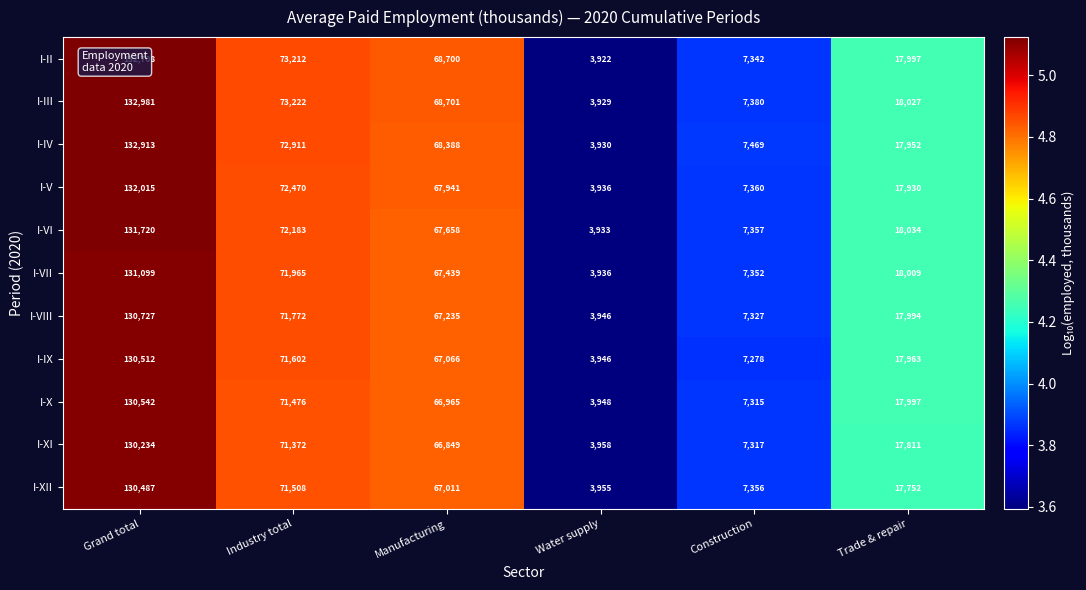

How many values in the I-X series are below 66965?

3